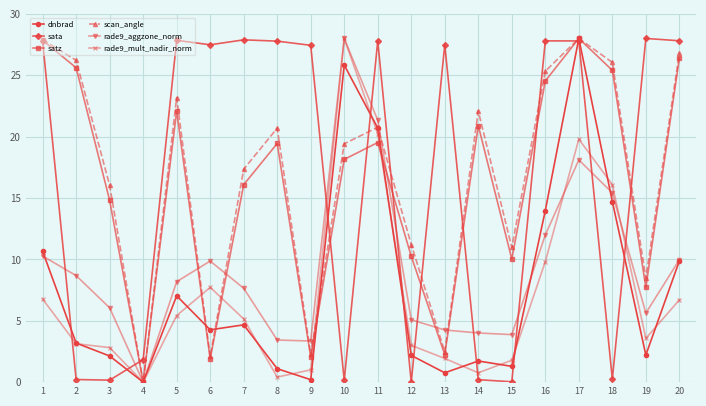

What is the greatest value displayed?

28.0